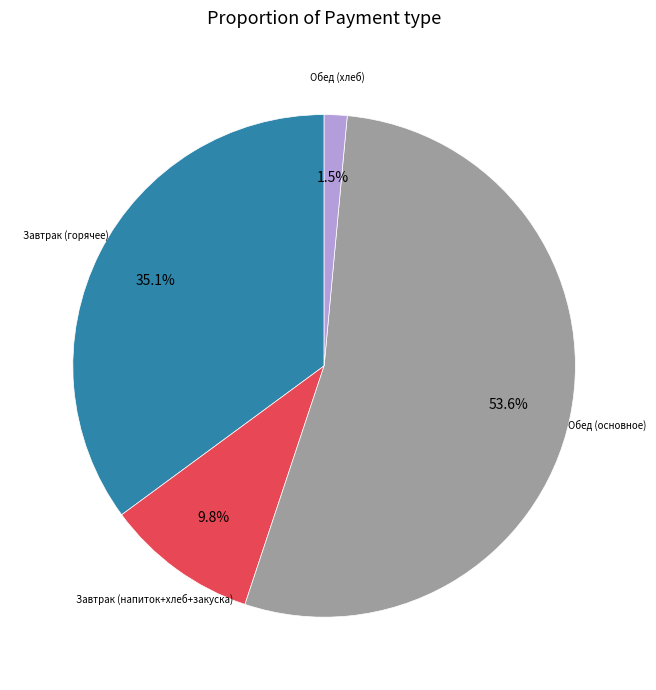

Which has a higher value, Завтрак (напиток+хлеб+закуска) or Обед (хлеб)?

Завтрак (напиток+хлеб+закуска)